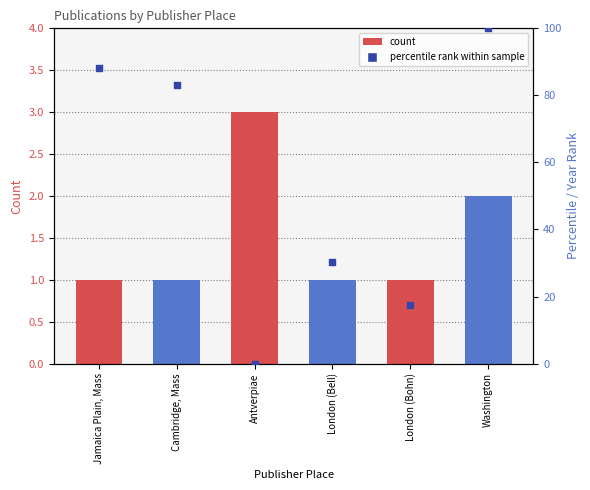

Which series reaches the maximum Y coordinate?

percentile rank within sample